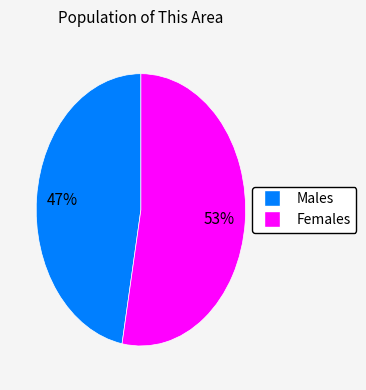

To the nearest percent, what is the difference between the largest and smallest slice percentages?

6%